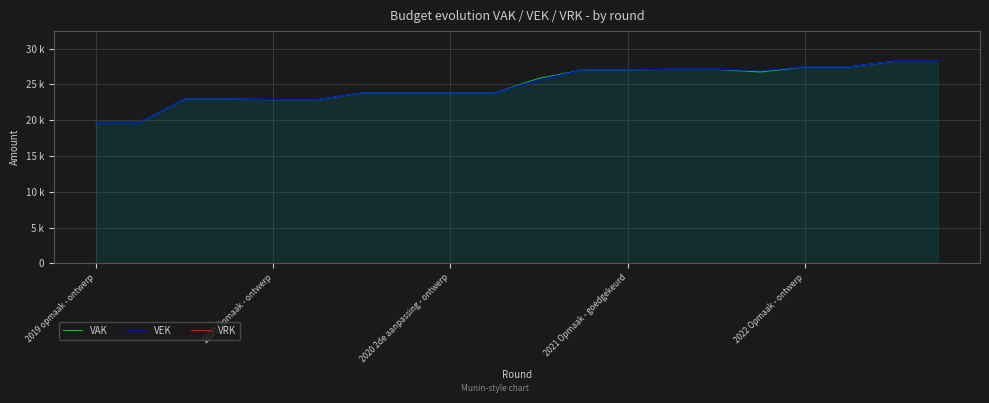

True or false: VEK and VRK cross at least once.

False